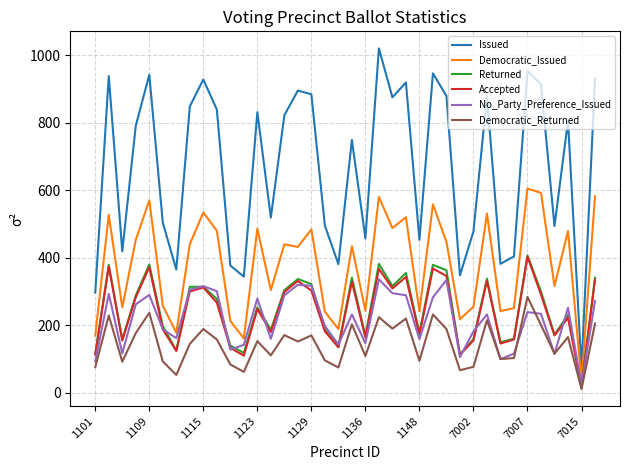

What is the maximum value shown in the chart?

1020